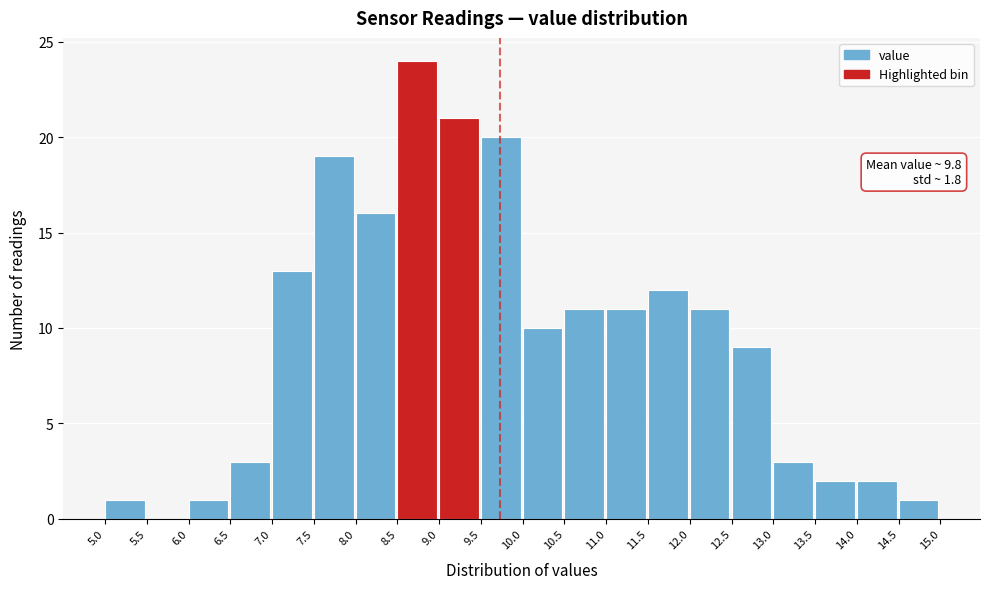

Which range on the x-axis has the tallest bar?

8.5 to 9.0